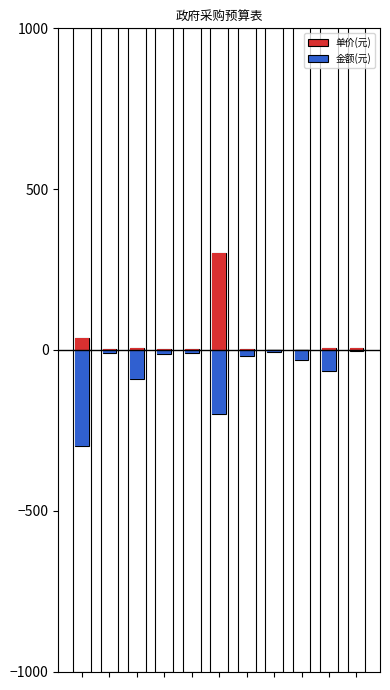

Which series changed the most between 0 and 5?

单价(元)